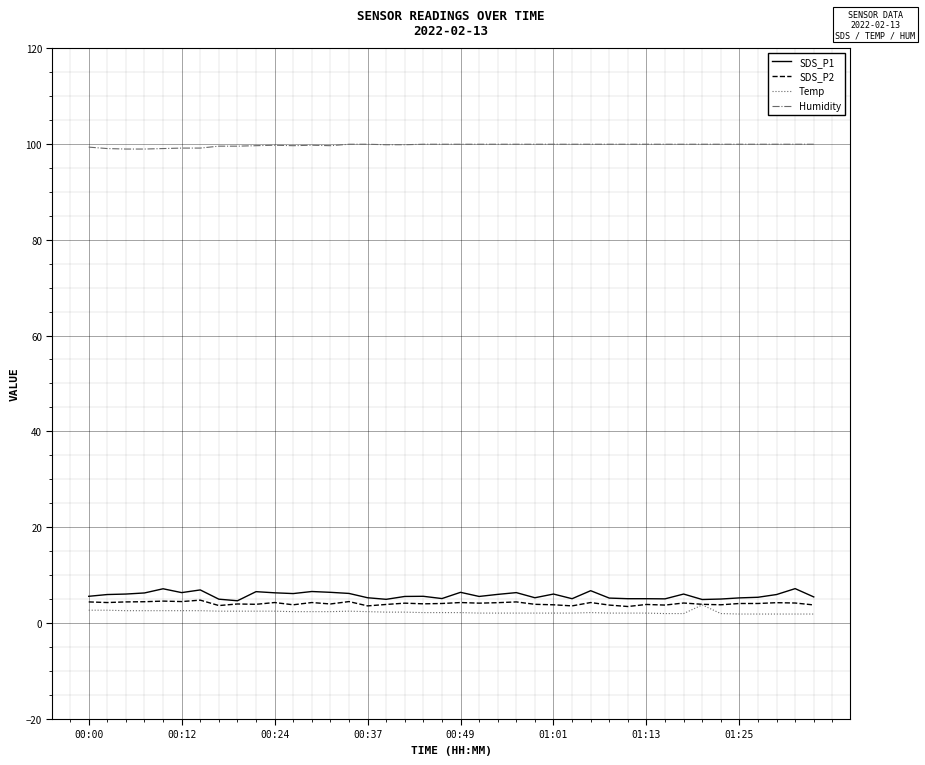

True or false: Temp and SDS_P1 intersect in this chart.

False